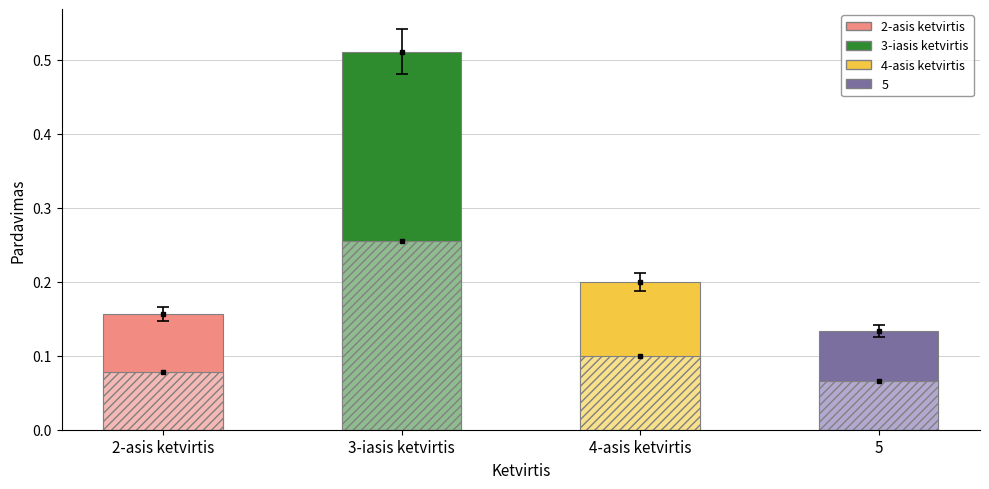

How many categories are shown in the chart?

4